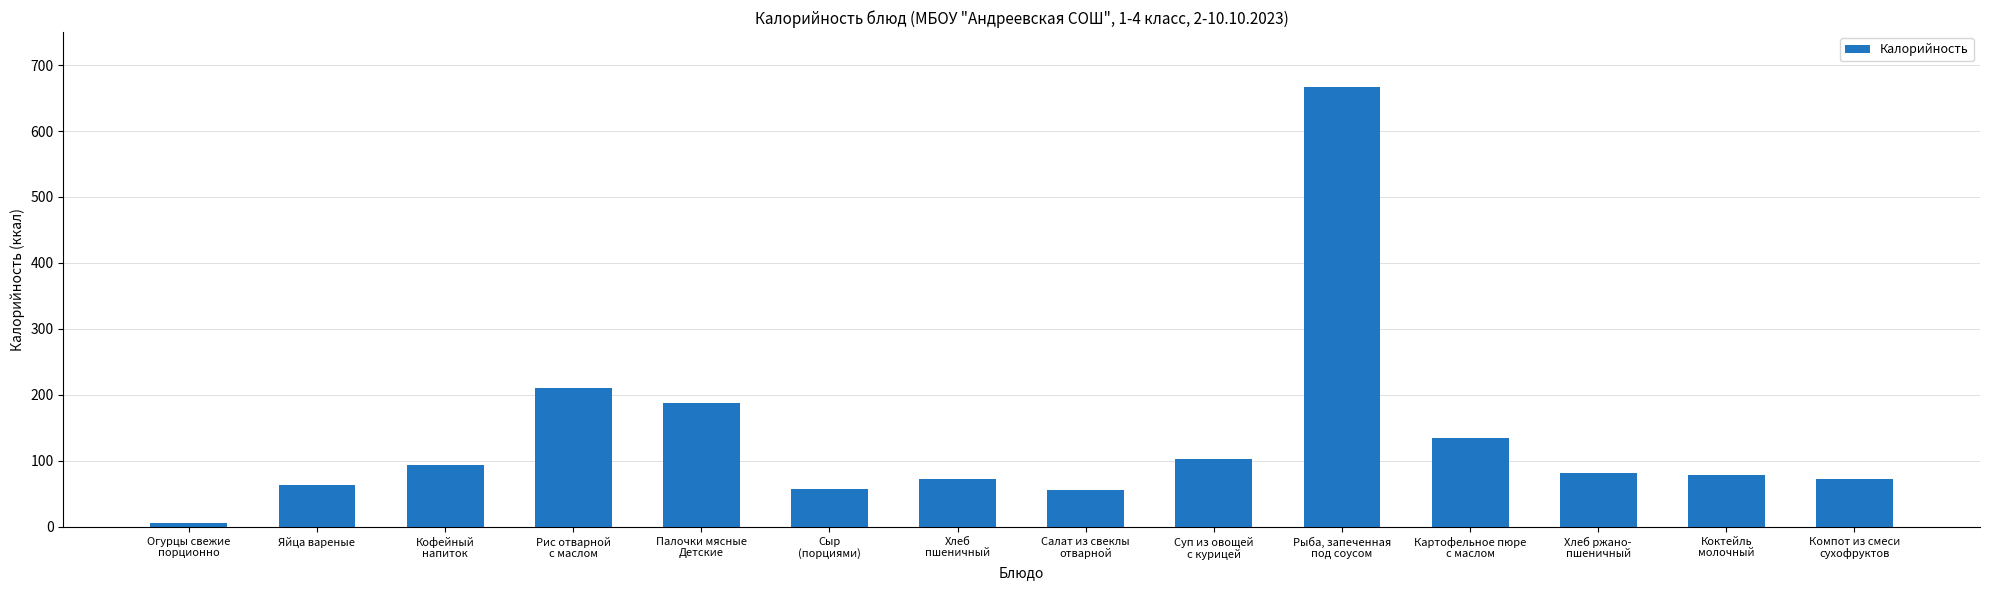

At which category does the chart reach its minimum across all series?

Огурцы свежие
порционно